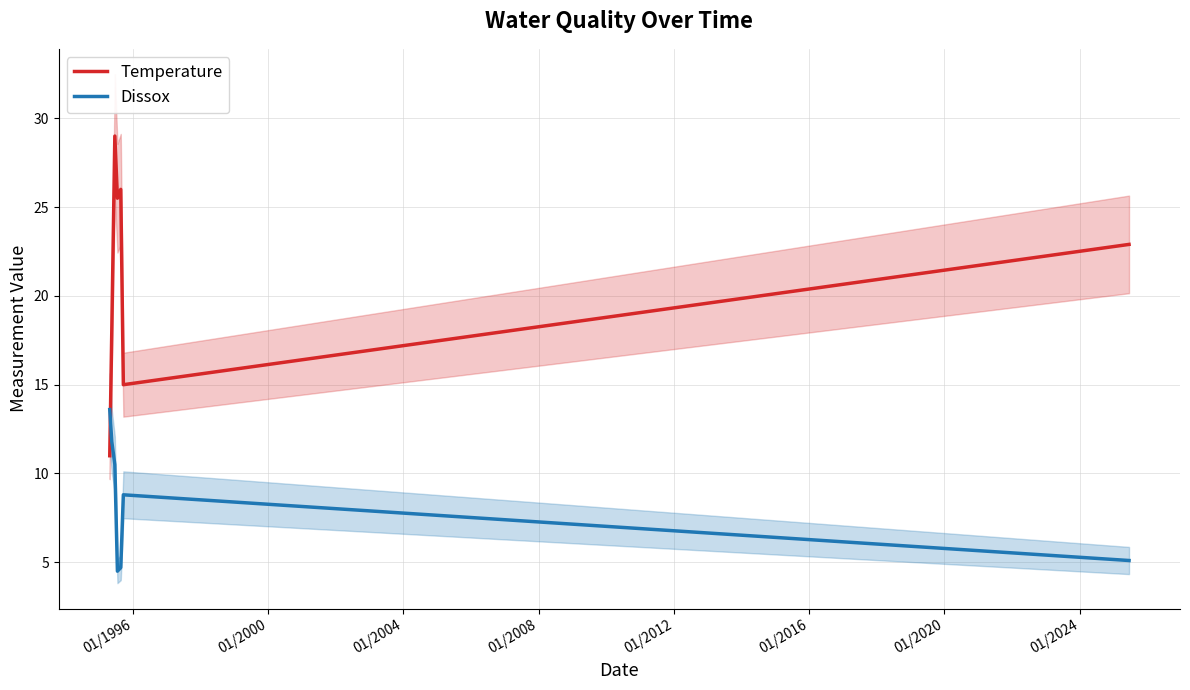

How many intersections are there between Dissox and Temperature?

1